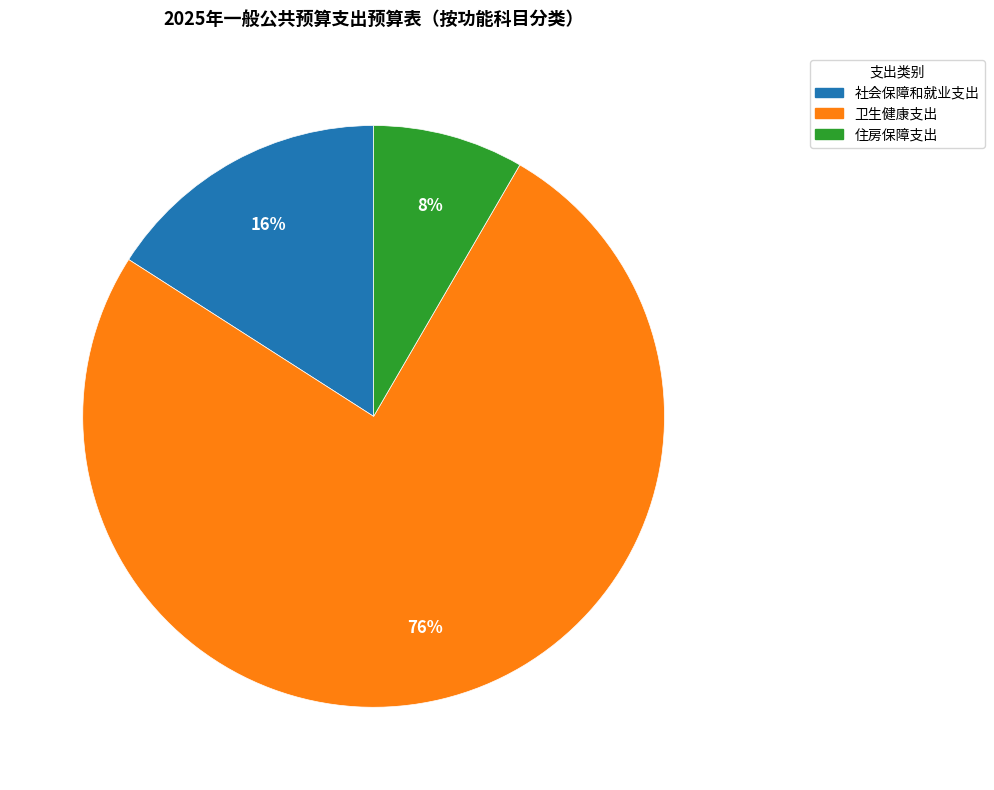

Which category has the biggest portion of the pie?

卫生健康支出